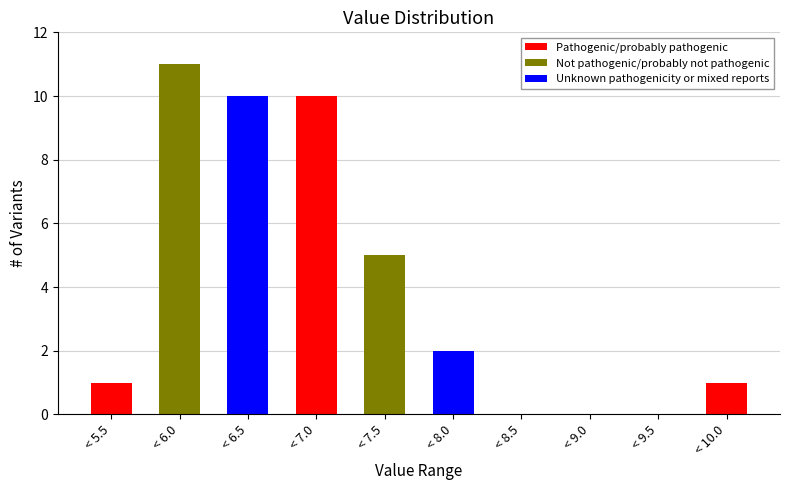

Reading left to right, list the values for the Pathogenic/probably pathogenic series.

< 5.5=1	< 6.0=0	< 6.5=0	< 7.0=10	< 7.5=0	< 8.0=0	< 8.5=0	< 9.0=0	< 9.5=0	< 10.0=1